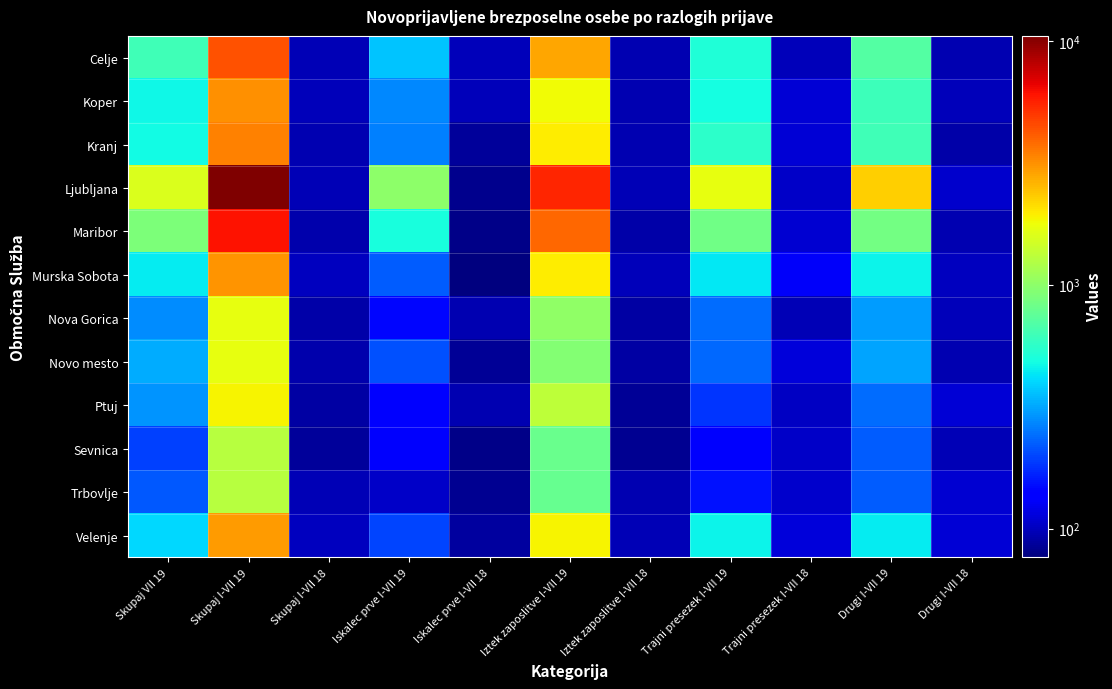

At which category is the sum across all series the highest?

Skupaj I-VII 19